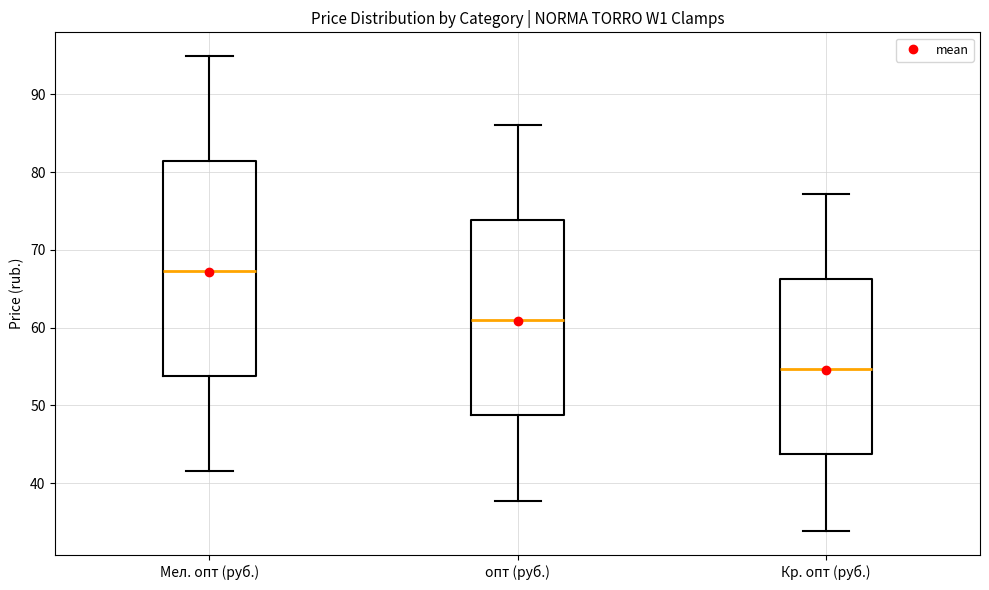

Where does the lower whisker of the box for Кр. опт (руб.) end on the y-axis? The values are not printed on the chart, so give them approximately, as read against the axis.

34